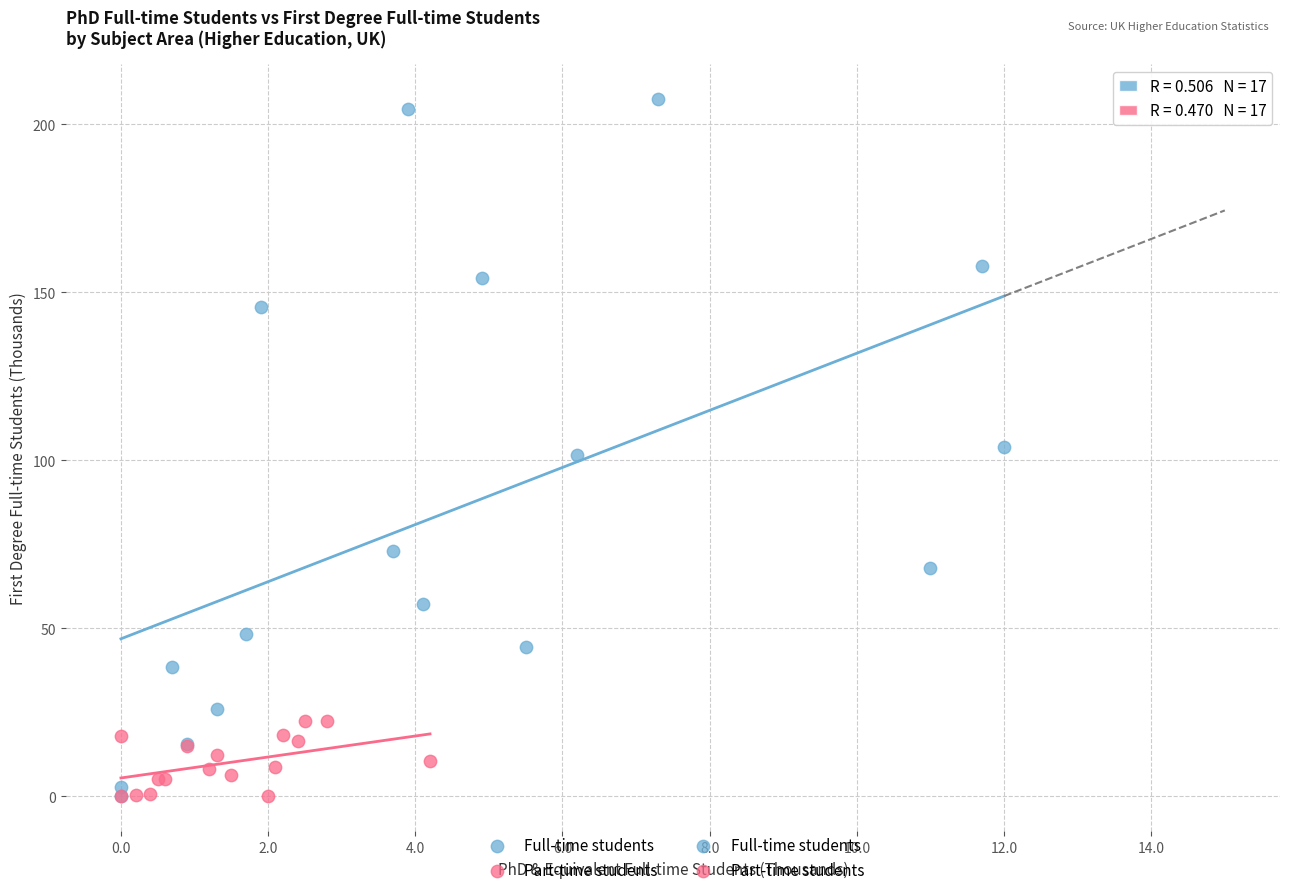

Which series contains the highest Y value?

Full-time students